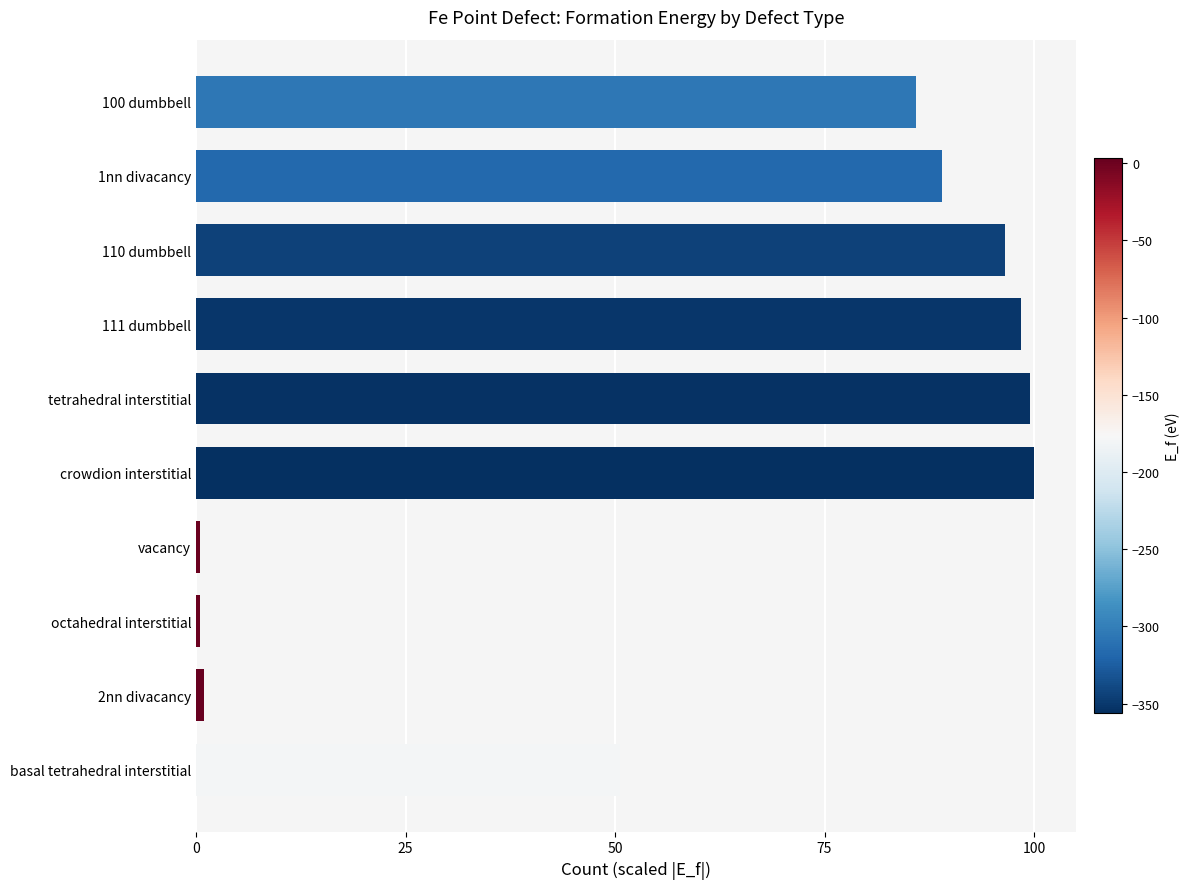

What is the maximum value shown in the chart?

100.0